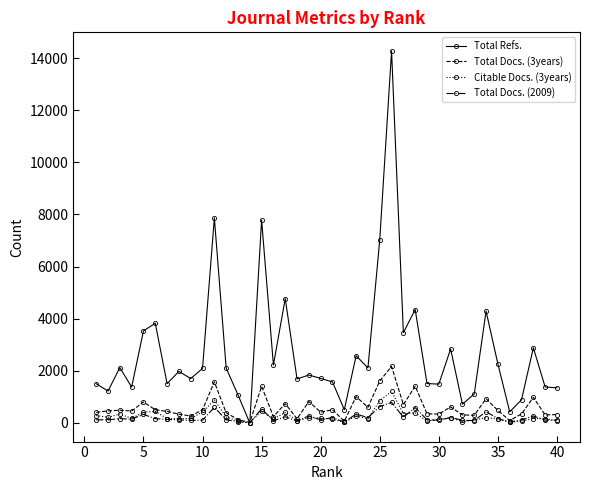

True or false: Total Docs. (2009) has more than 1 points higher than both neighbors.

True